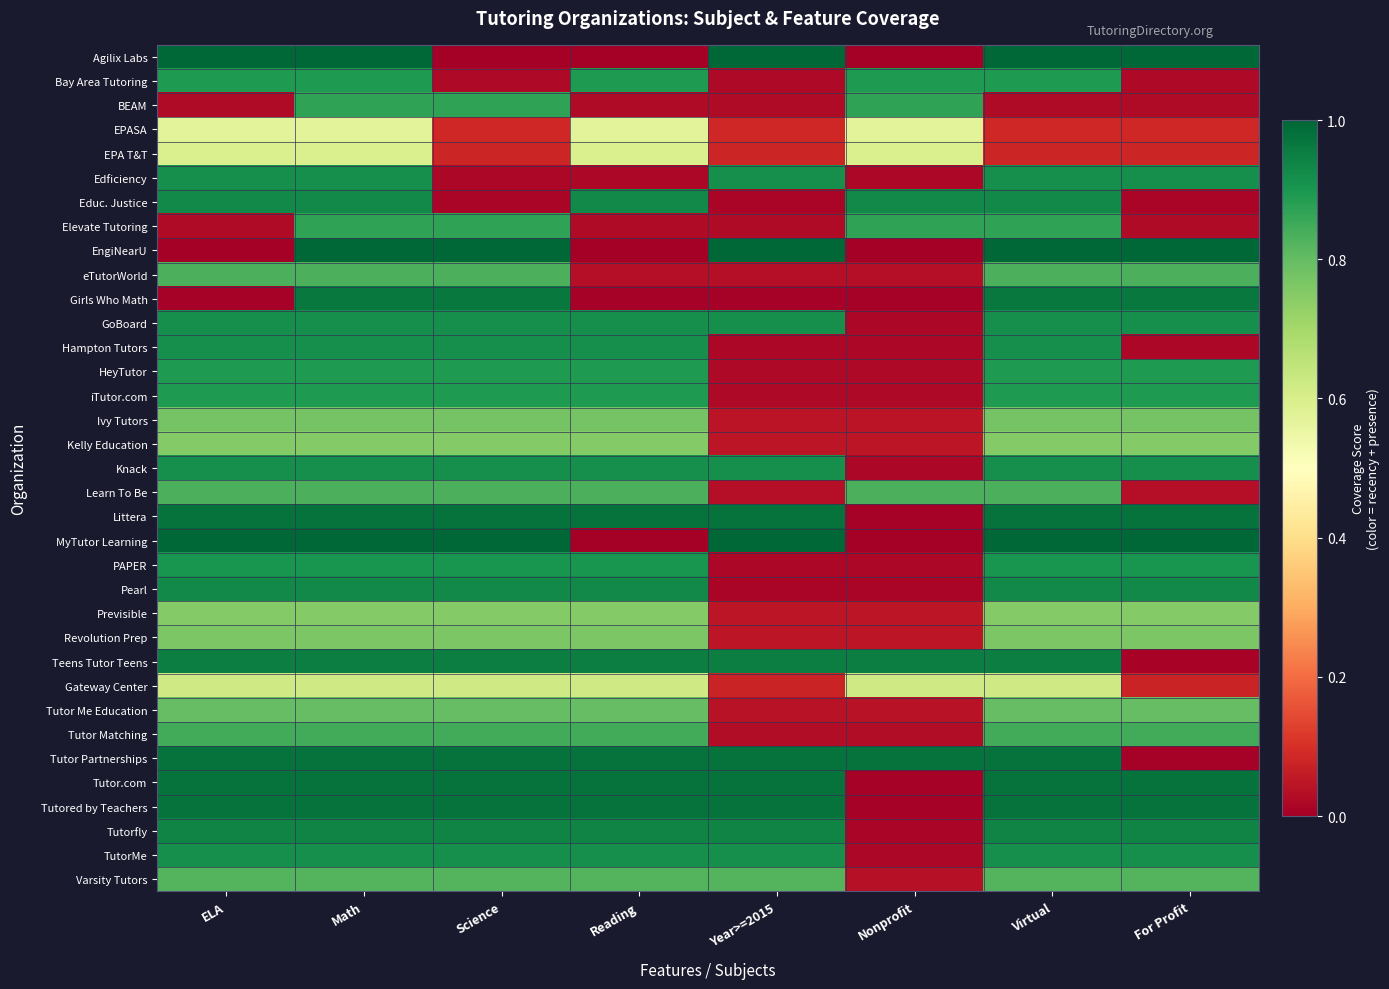

Rank the series at Virtual from lowest to highest value.

BEAM, EPA T&T, EPASA, Gateway Center, Kelly Education, Previsible, Revolution Prep, Ivy Tutors, Tutor Me Education, Varsity Tutors, eTutorWorld, Learn To Be, Tutor Matching, Elevate Tutoring, Bay Area Tutoring, HeyTutor, iTutor.com, PAPER, Edficiency, GoBoard, Hampton Tutors, Knack, TutorMe, Educ. Justice, Pearl, Tutorfly, Teens Tutor Teens, Girls Who Math, Littera, Tutor Partnerships, Tutor.com, Tutored by Teachers, Agilix Labs, EngiNearU, MyTutor Learning